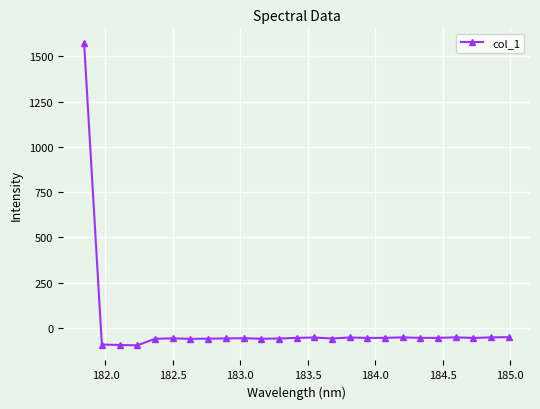

What is the difference between the second highest and second lowest values?

43.2